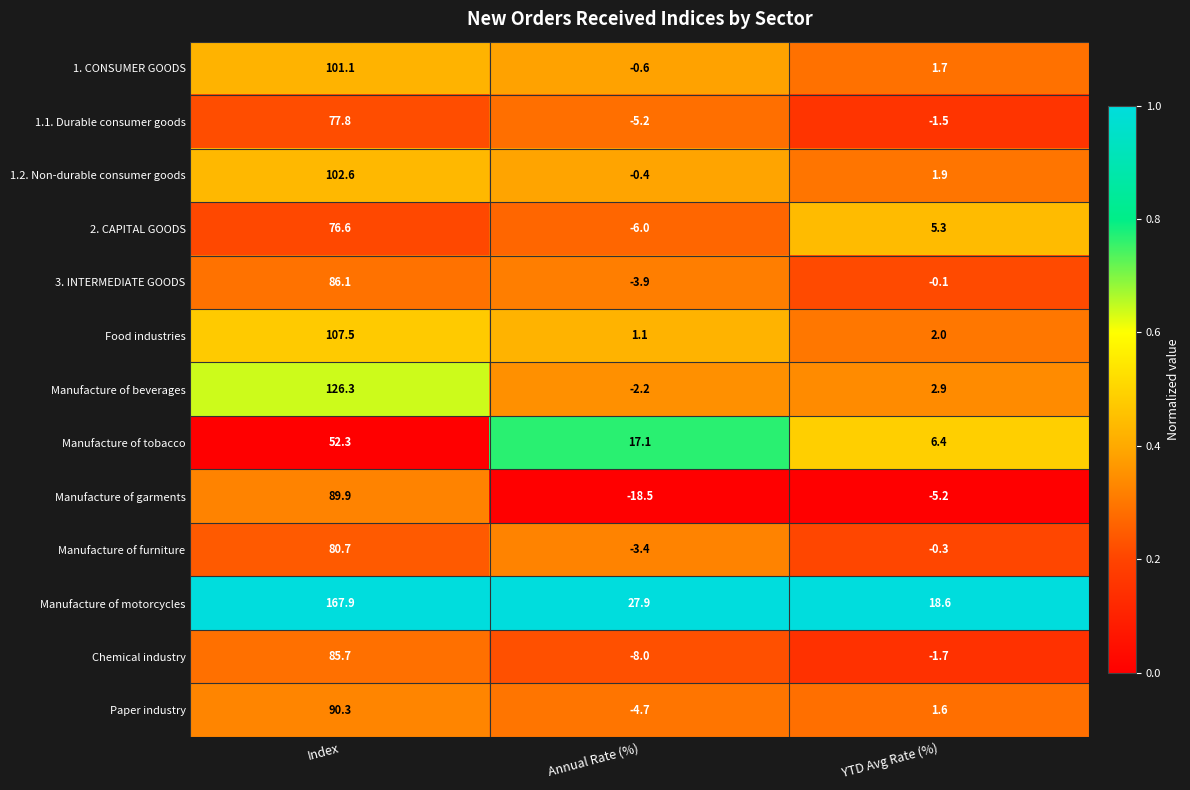

What is the total value across all series at Annual Rate (%)?

-6.8